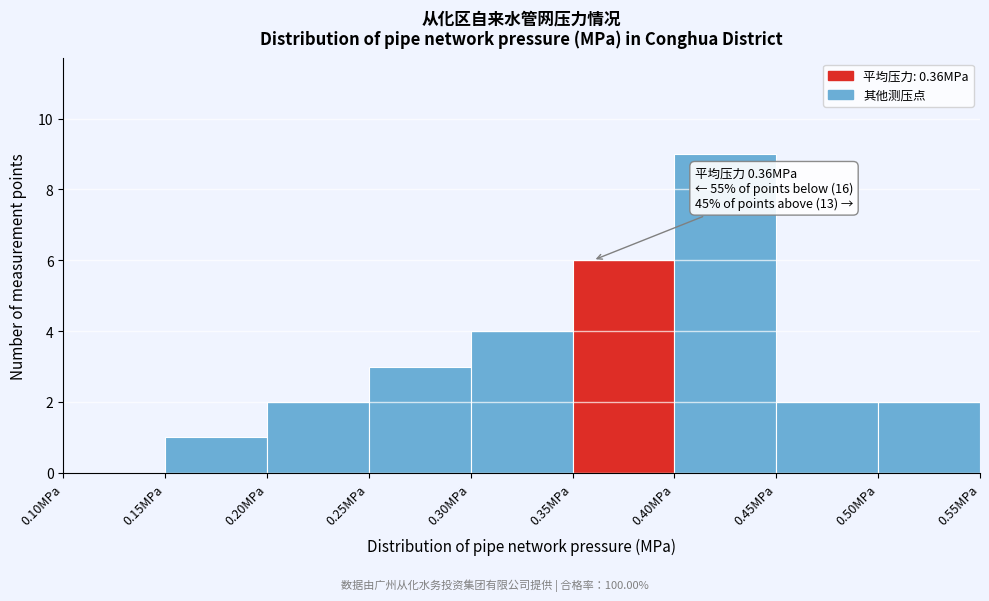

Over which range of the x-axis is the bar tallest?

0.40 to 0.45